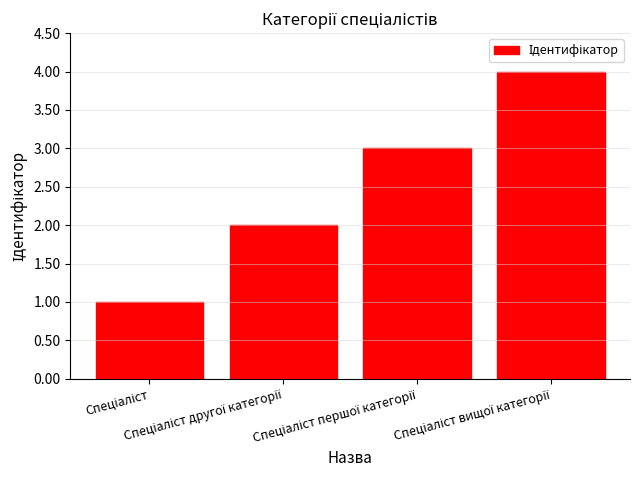

What is the maximum value shown in the chart?

4